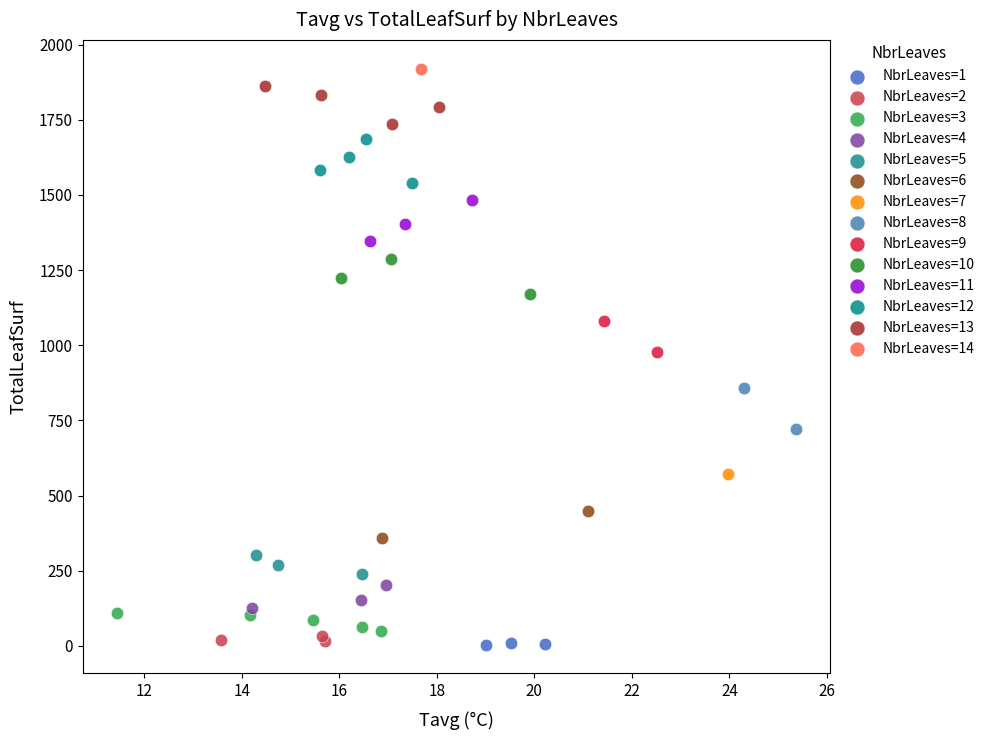

What are all the series names shown in the legend?

NbrLeaves=1, NbrLeaves=2, NbrLeaves=3, NbrLeaves=4, NbrLeaves=5, NbrLeaves=6, NbrLeaves=7, NbrLeaves=8, NbrLeaves=9, NbrLeaves=10, NbrLeaves=11, NbrLeaves=12, NbrLeaves=13, NbrLeaves=14